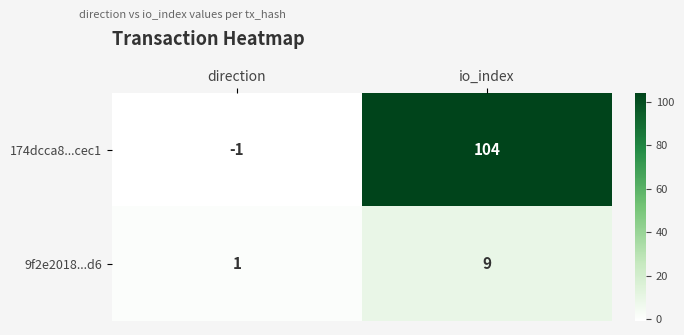

Rank the series by their average value, from lowest to highest.

9f2e2018...d6, 174dcca8...cec1